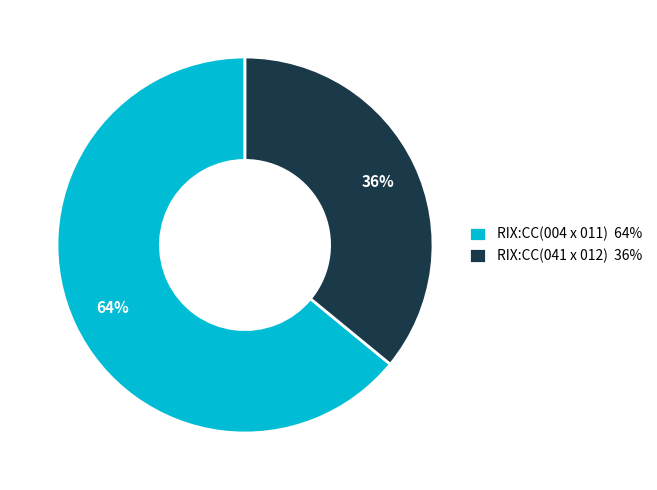

Is the sum of RIX:CC(004 x 011) 64% and RIX:CC(041 x 012) 36% greater than half?

Yes